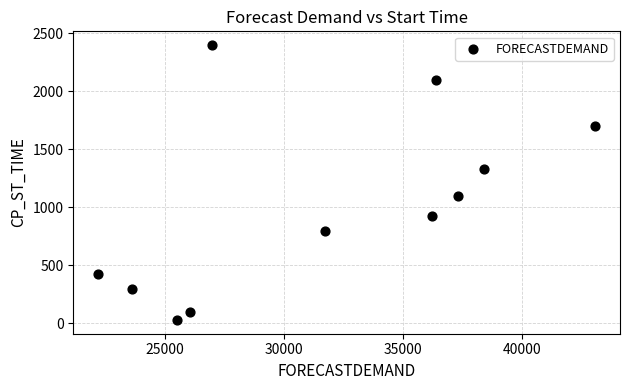

What is the average Y value?

1020